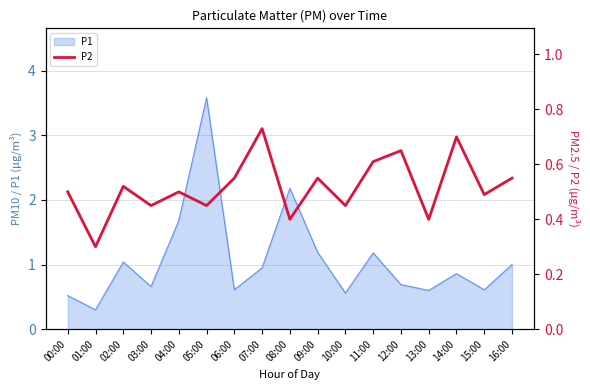

Where is the data nearest to the value 0?

01:00